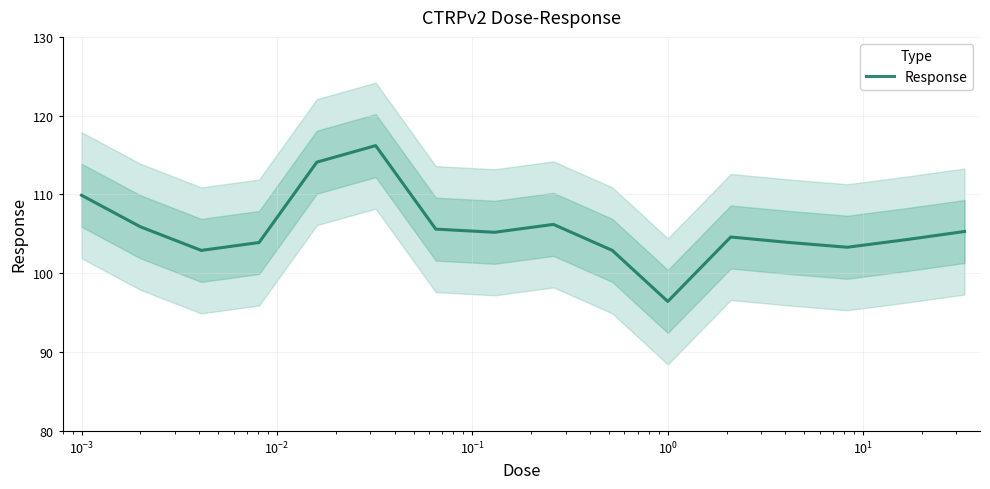

What is the highest value of the Response series?

116.2